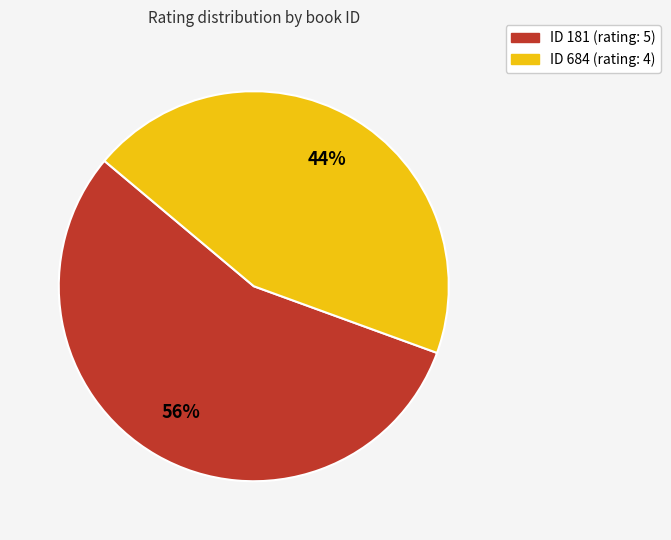

To the nearest percent, what is the average slice percentage?

50%